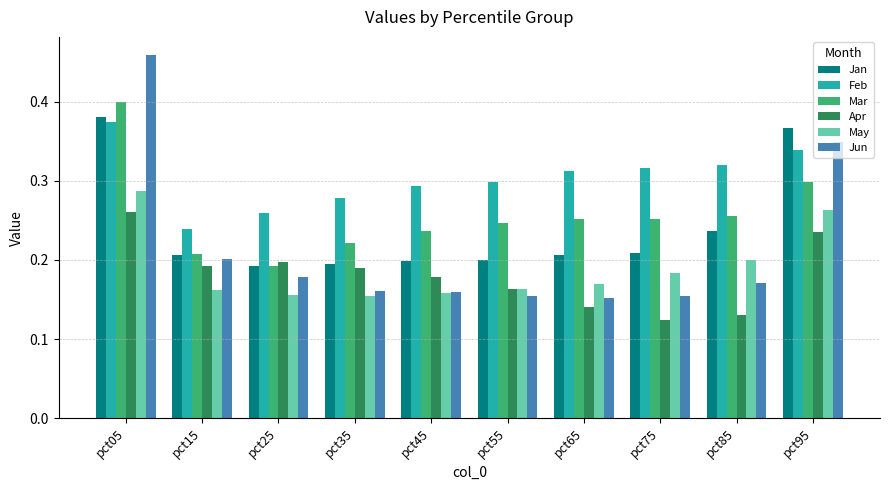

Rank the series by their maximum value, from highest to lowest.

Jun, Mar, Jan, Feb, May, Apr